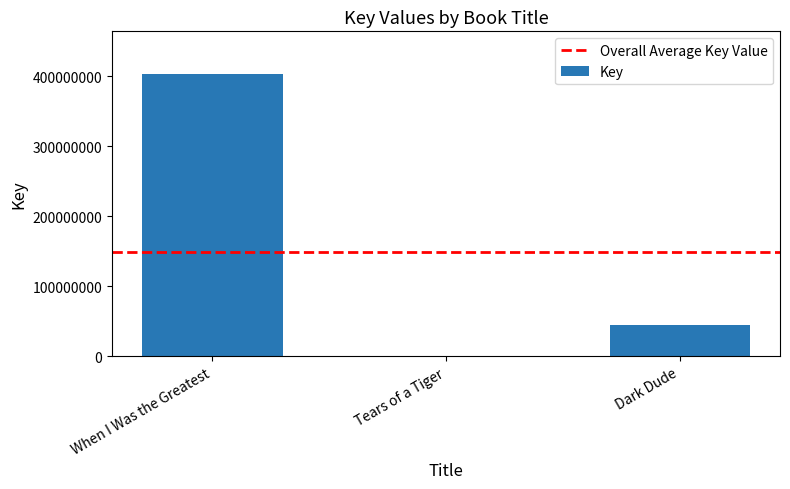

What is the sum of all values?

447864120